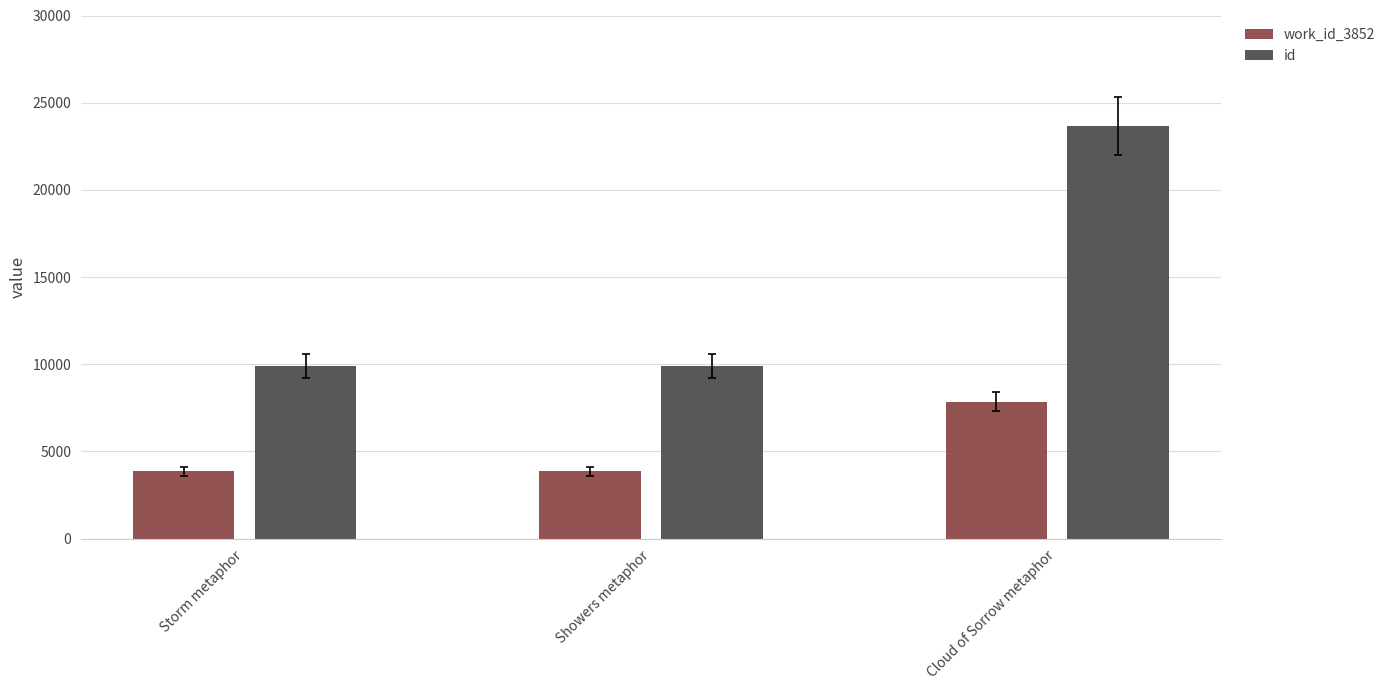

Rank the series by their average value, from highest to lowest.

id, work_id_3852